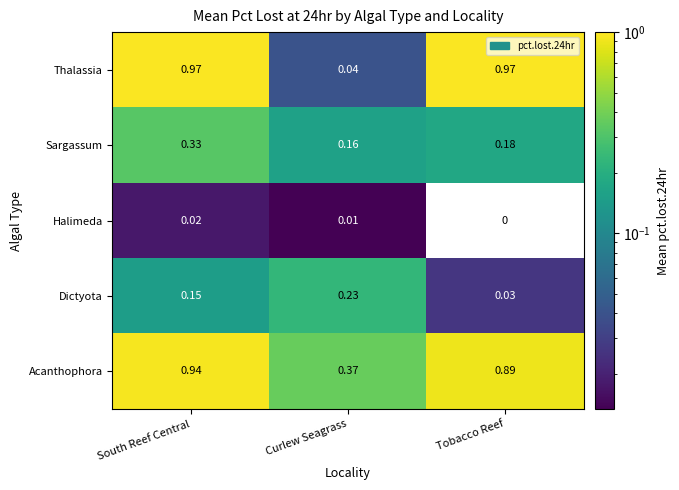

At which category is the sum across all series the highest?

South Reef Central